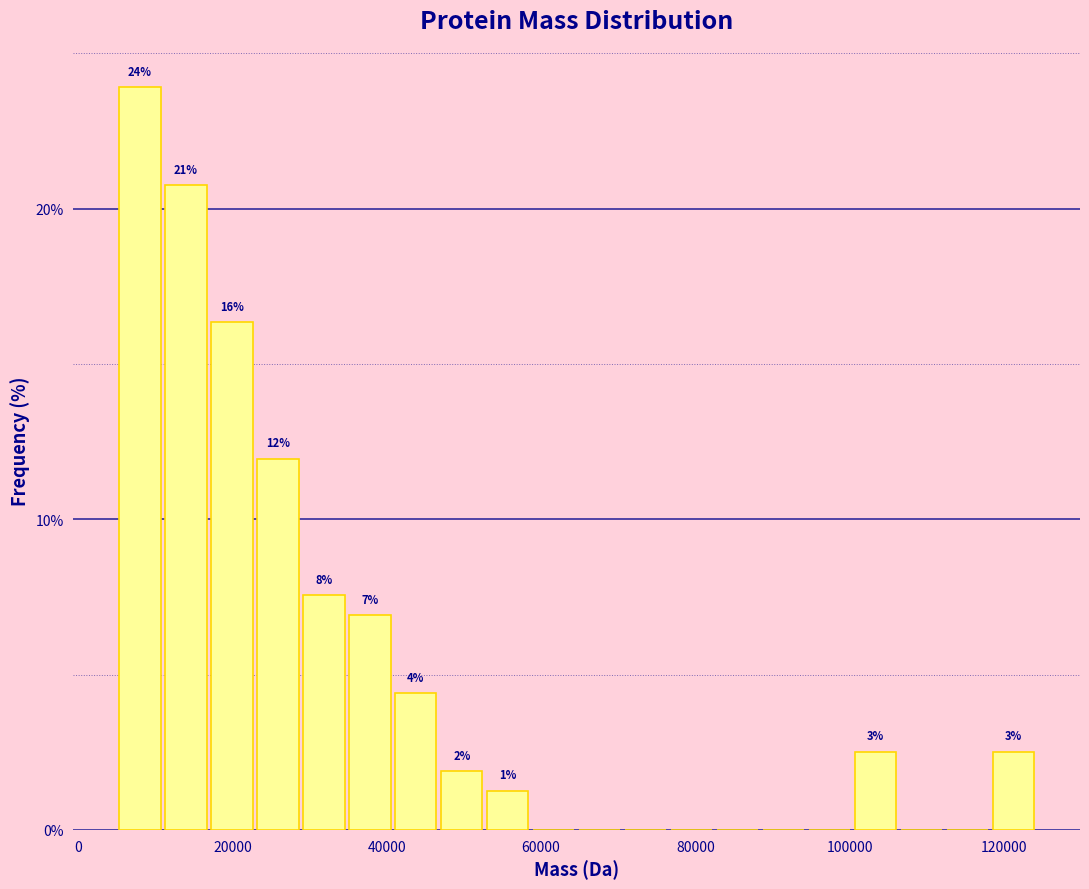

Read against the x-axis, roughly where is the centre of the tallest bar?

8000